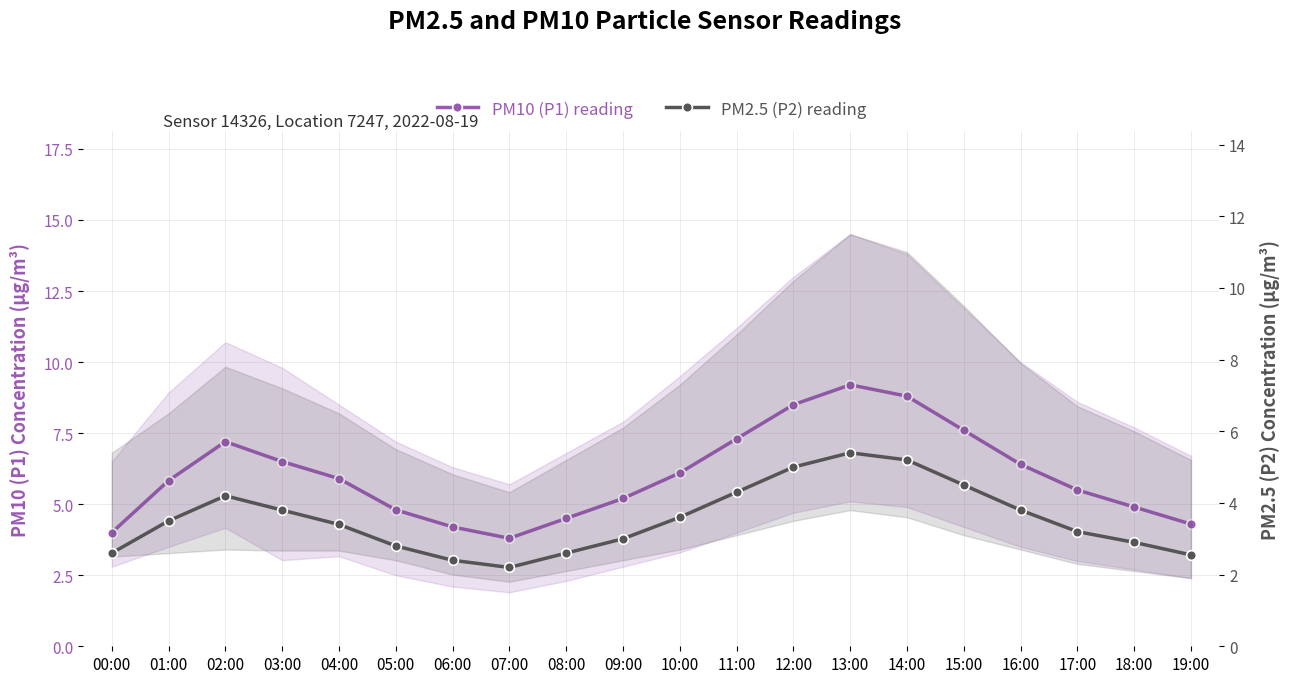

What value does the PM2.5 (P2) reading series have at 09:00?

3.0